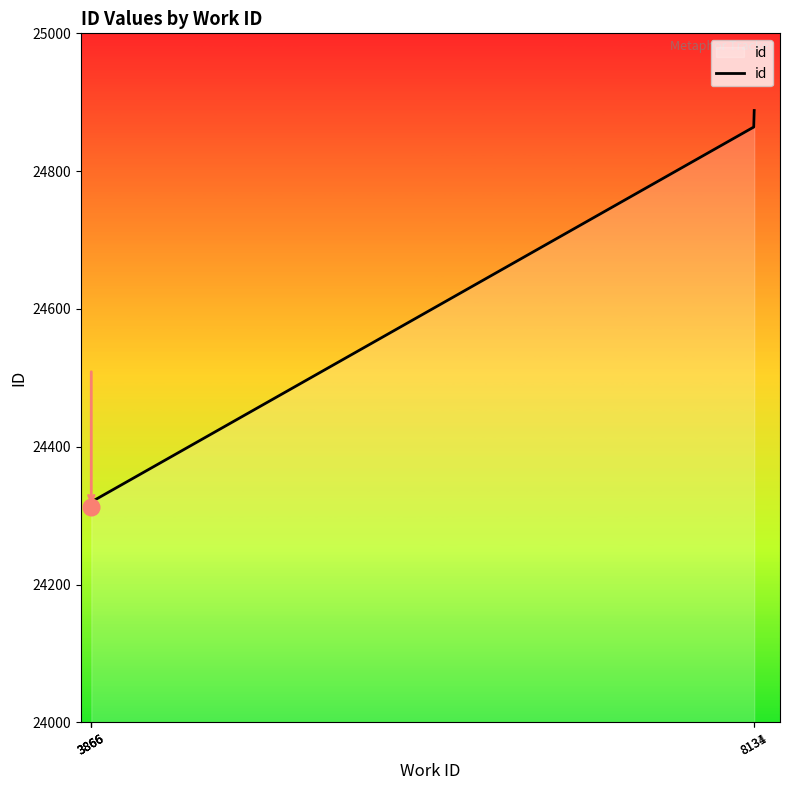

Reading left to right, extract all data points from this chart.

3866=24313	3866=24314	3866=24315	3866=24320	8131=24864	8134=24888